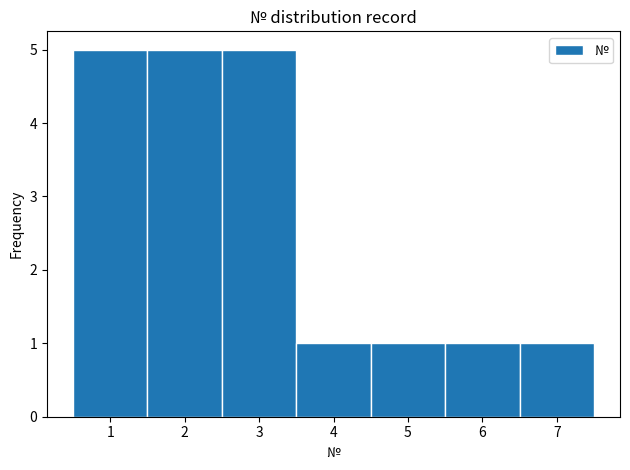

Reading left to right, list every bar in this chart as the range it spans on the x-axis followed by its height. The values are not printed on the chart, so give them approximately, as read against the axis.

0.5 to 1.5: 5
1.5 to 2.5: 5
2.5 to 3.5: 5
3.5 to 4.5: 1
4.5 to 5.5: 1
5.5 to 6.5: 1
6.5 to 7.5: 1